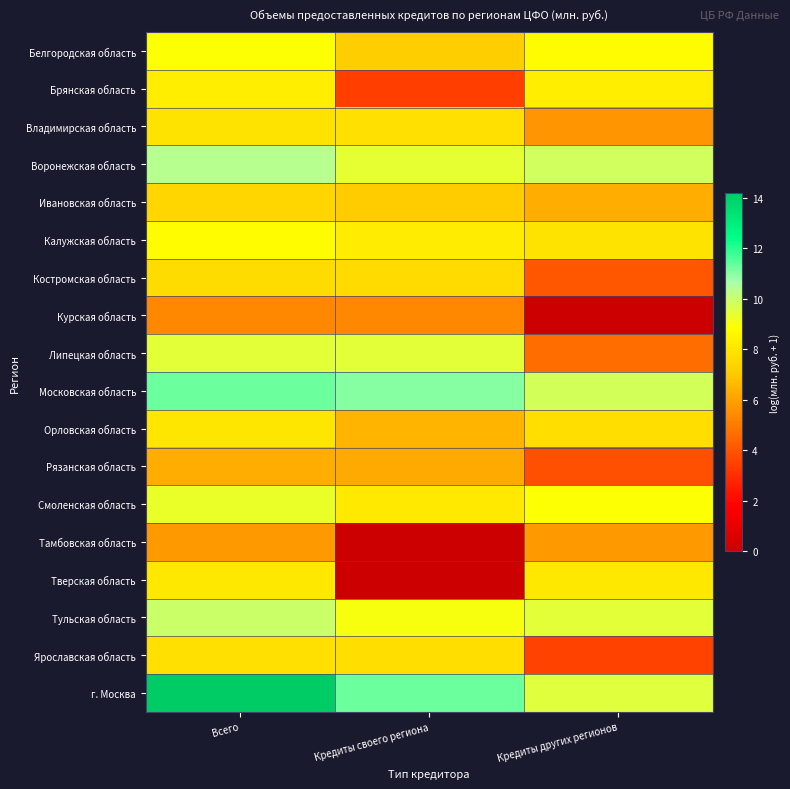

Reading left to right, extract all data points from this chart.

Белгородская область: Всего=8.9	Кредиты своего региона=7.2	Кредиты других регионов=8.7
Брянская область: Всего=8.3	Кредиты своего региона=3.4	Кредиты других регионов=8.3
Владимирская область: Всего=7.9	Кредиты своего региона=7.8	Кредиты других регионов=5.7
Воронежская область: Всего=10.3	Кредиты своего региона=9.4	Кредиты других регионов=9.8
Ивановская область: Всего=7.5	Кредиты своего региона=7.1	Кредиты других регионов=6.3
Калужская область: Всего=8.8	Кредиты своего региона=8.2	Кредиты других регионов=7.9
Костромская область: Всего=7.7	Кредиты своего региона=7.6	Кредиты других регионов=4.1
Курская область: Всего=5.4	Кредиты своего региона=5.4	Кредиты других регионов=0.0
Липецкая область: Всего=9.5	Кредиты своего региона=9.5	Кредиты других регионов=4.6
Московская область: Всего=11.3	Кредиты своего региона=11.0	Кредиты других регионов=9.8
Орловская область: Всего=8.0	Кредиты своего региона=6.5	Кредиты других регионов=7.7
Рязанская область: Всего=6.3	Кредиты своего региона=6.2	Кредиты других регионов=3.8
Смоленская область: Всего=9.3	Кредиты своего региона=8.1	Кредиты других регионов=8.9
Тамбовская область: Всего=5.8	Кредиты своего региона=0.0	Кредиты других регионов=5.8
Тверская область: Всего=8.1	Кредиты своего региона=0.0	Кредиты других регионов=8.1
Тульская область: Всего=10.0	Кредиты своего региона=9.0	Кредиты других регионов=9.5
Ярославская область: Всего=7.8	Кредиты своего региона=7.7	Кредиты других регионов=3.5
г. Москва: Всего=14.2	Кредиты своего региона=11.2	Кредиты других регионов=9.5